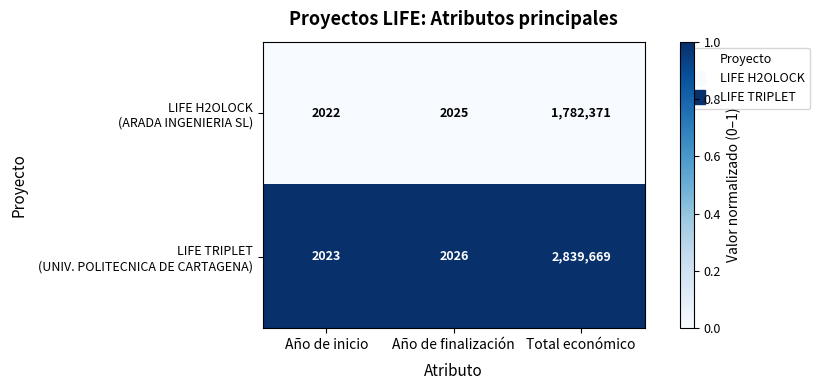

What is the spread (max minus min) of values at Total económico?

1057298